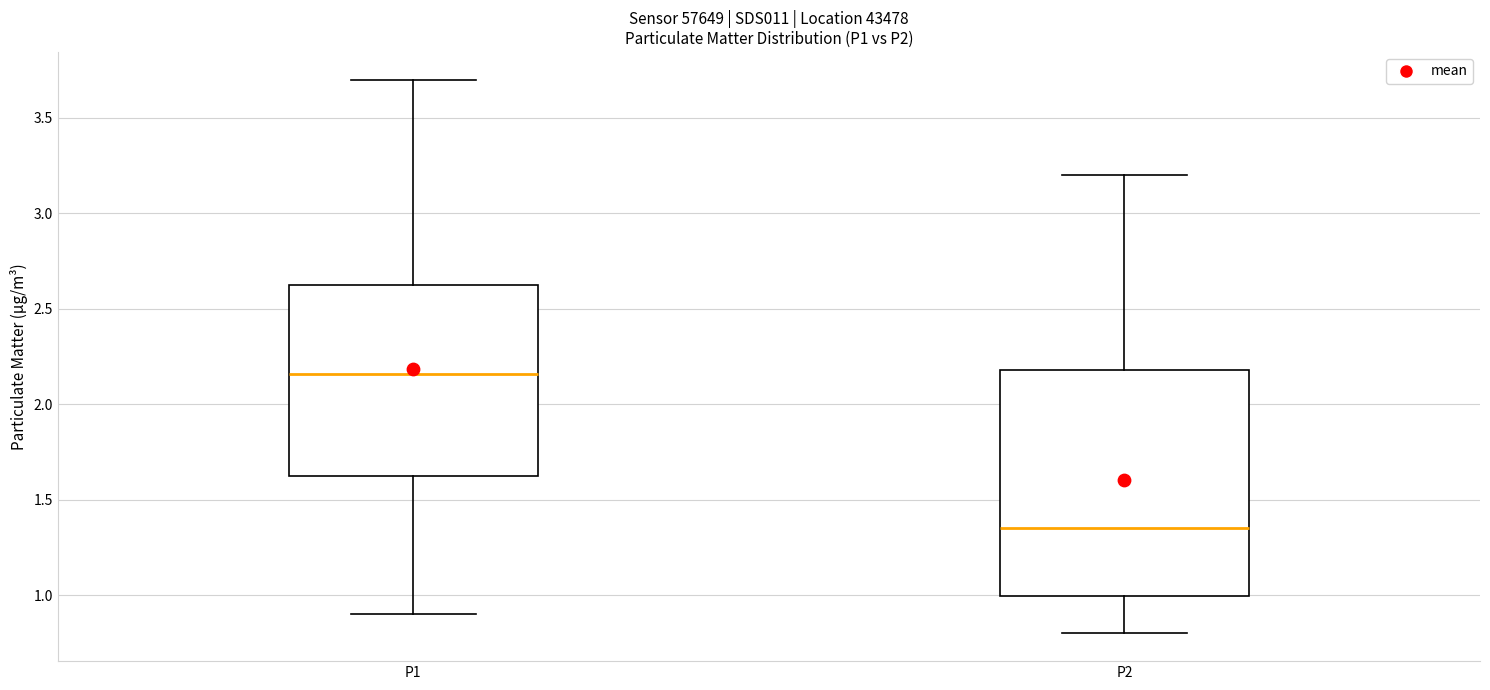

Which box is the tallest, from its lower edge to its upper edge?

P2